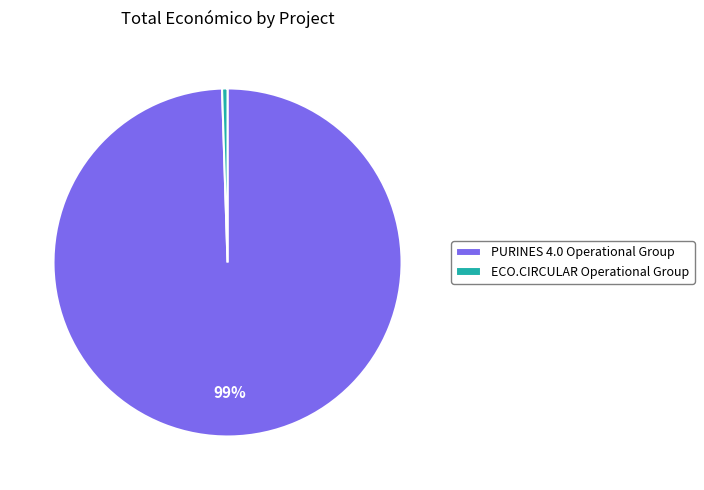

To the nearest percent, what portion does PURINES 4.0 Operational Group represent?

99%